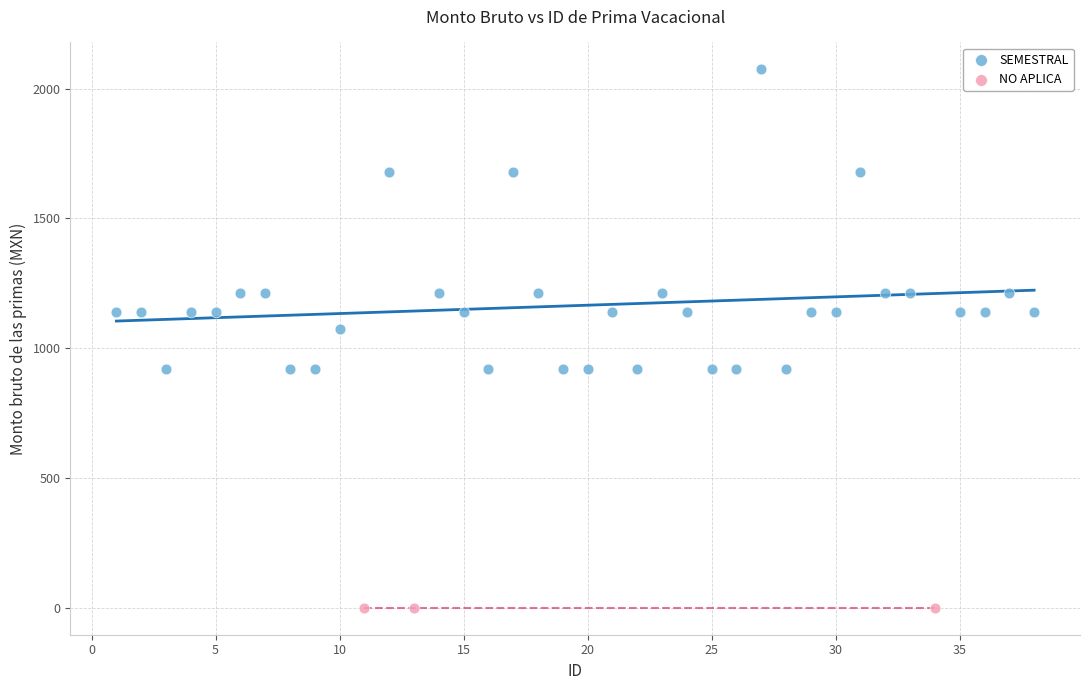

Which series reaches the maximum Y coordinate?

SEMESTRAL